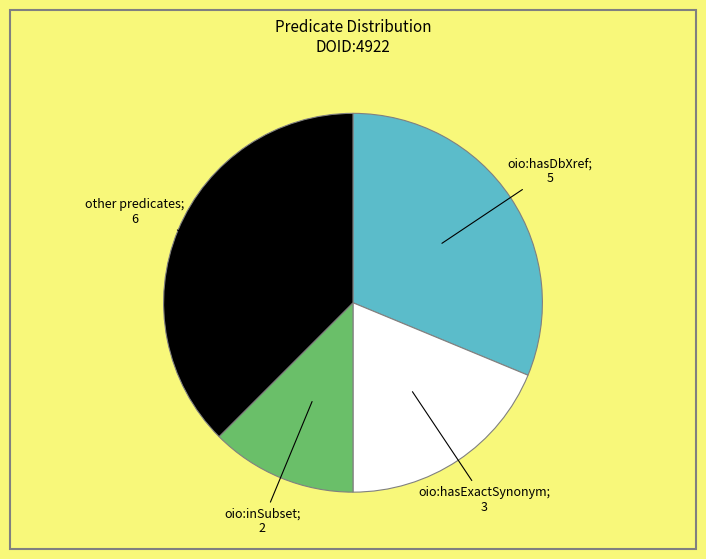

Is there any slice that represents more than half of the pie?

No